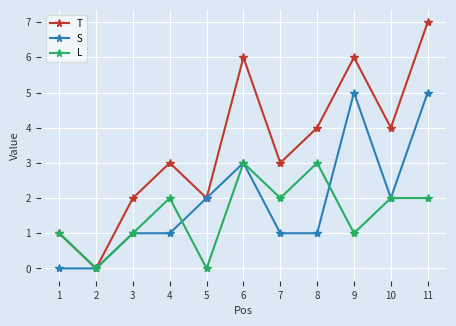

What is the maximum value for T?

7